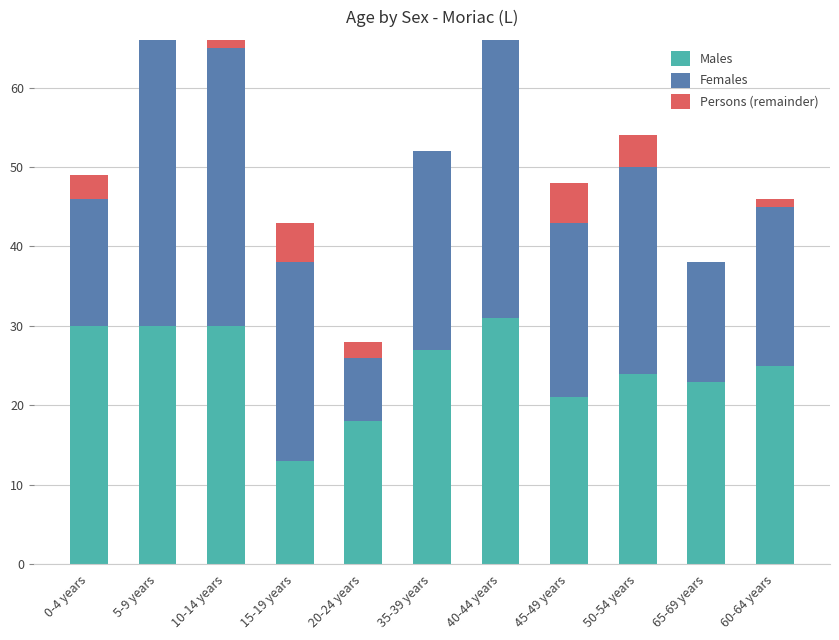

What is the total value across all series at 60-64 years?

46